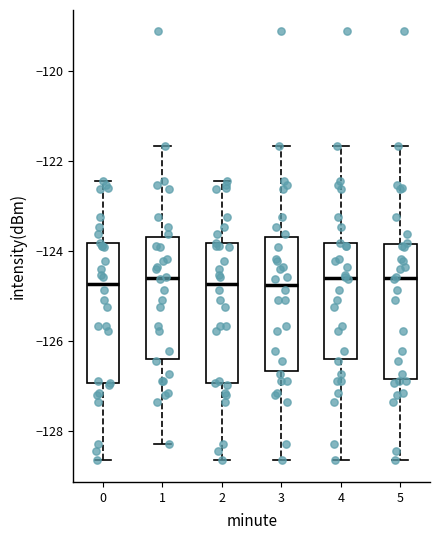

Where is the lower edge of the box at x = 2 on the y-axis? The values are not printed on the chart, so give them approximately, as read against the axis.

-127.0